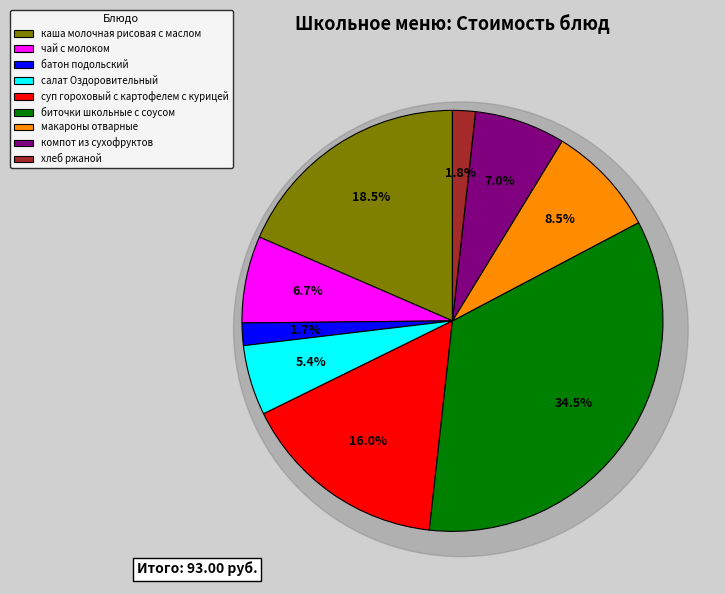

How many segments does this pie chart have?

9